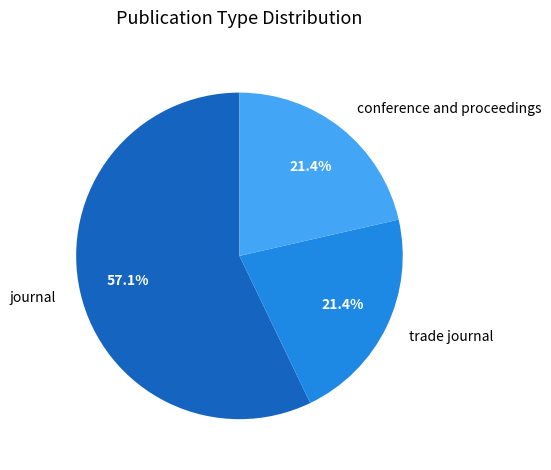

Approximately how many times larger is the value at trade journal compared to conference and proceedings?

1.0